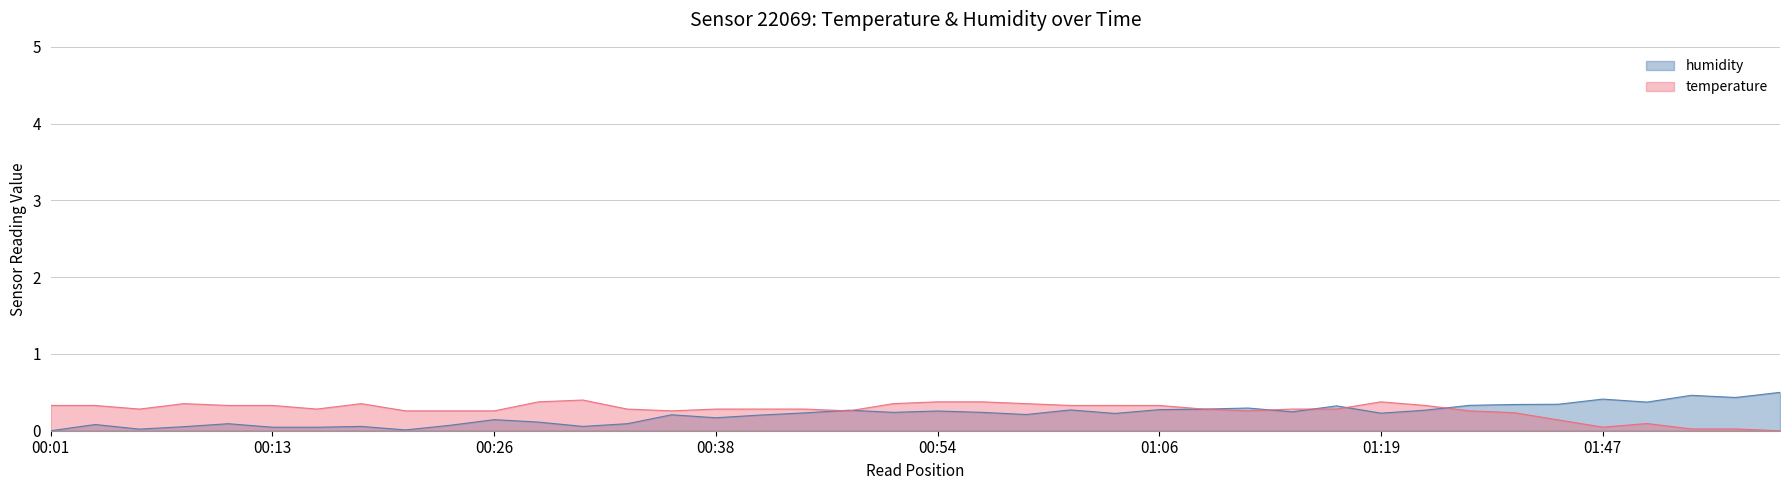

Reading left to right, list all the values displayed in this chart.

humidity: 0.0	0.1	0.0	0.1	0.1	0.0	0.0	0.1	0.0	0.1	0.1	0.1	0.1	0.1	0.2	0.2	0.2	0.2	0.3	0.2	0.3	0.2	0.2	0.3	0.2	0.3	0.3	0.3	0.2	0.3	0.2	0.3	0.3	0.3	0.3	0.4	0.4	0.5	0.4	0.5
temperature: 0.3	0.3	0.3	0.4	0.3	0.3	0.3	0.4	0.3	0.3	0.3	0.4	0.4	0.3	0.3	0.3	0.3	0.3	0.3	0.4	0.4	0.4	0.4	0.3	0.3	0.3	0.3	0.3	0.3	0.3	0.4	0.3	0.3	0.2	0.1	0.0	0.1	0.0	0.0	0.0